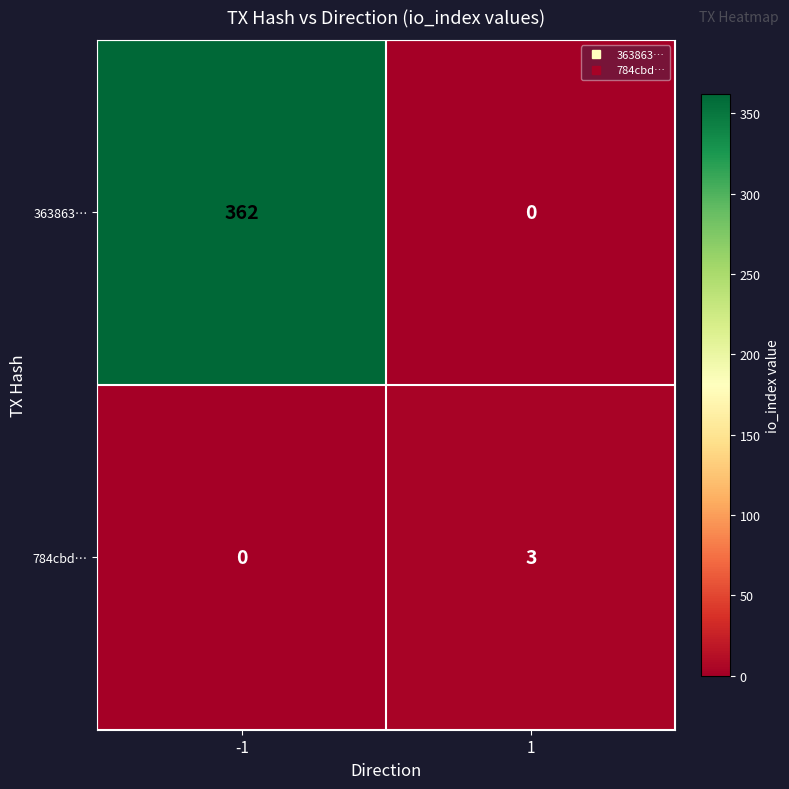

How many distinct data groups are displayed?

2